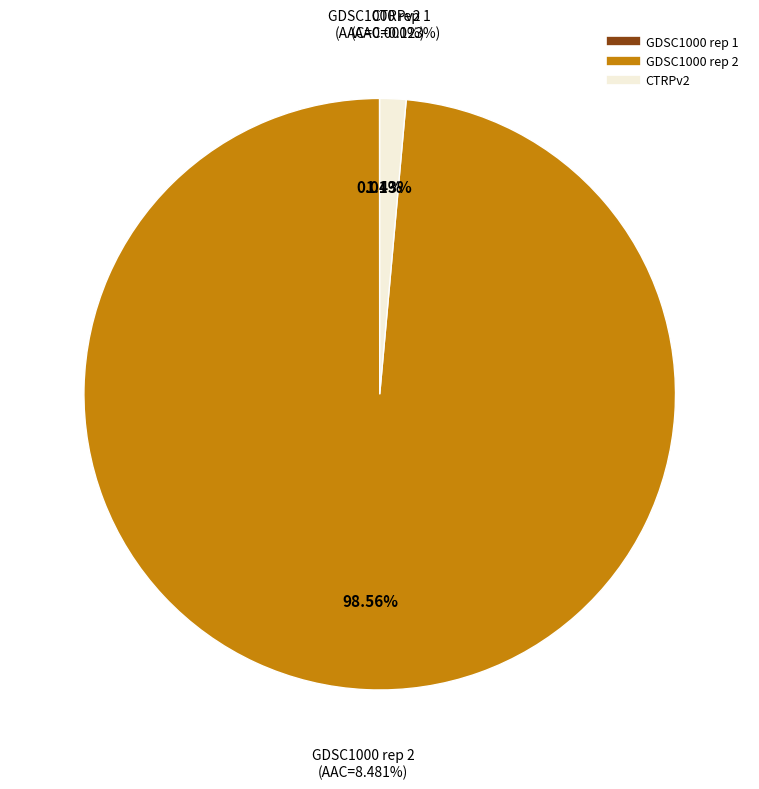

To the nearest percent, what is the combined percentage of GDSC1000 rep 1 and GDSC1000 rep 2?

99%